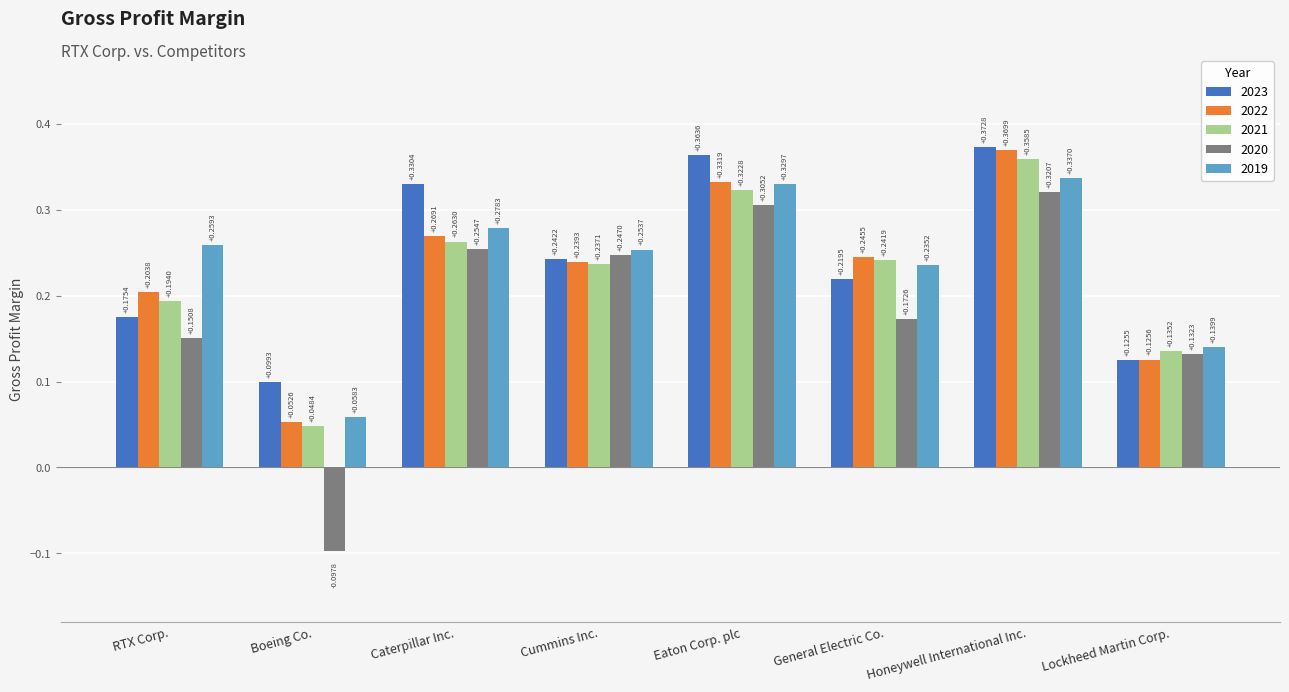

At which label is 2019 closest to 0?

Boeing Co.